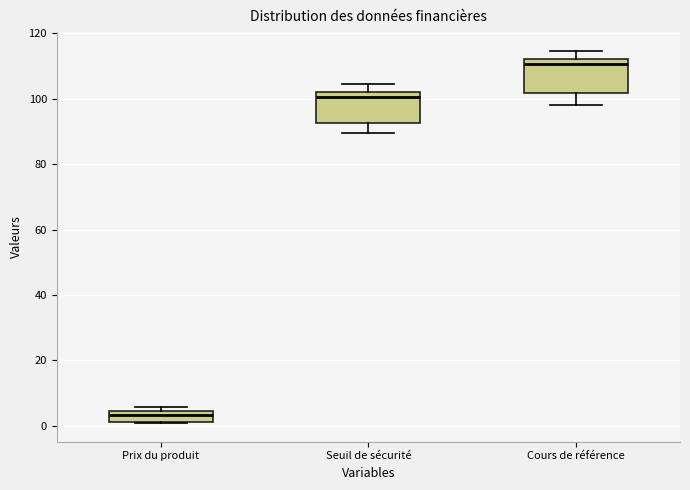

Which box's median line is the highest?

Cours de référence